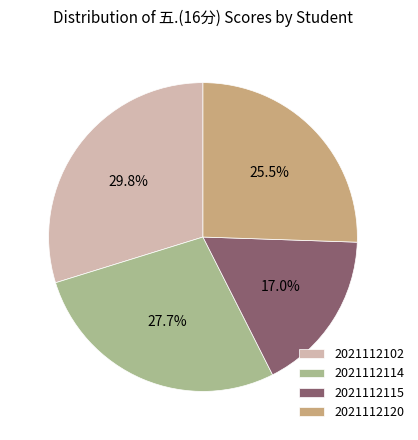

What portion of the pie excludes 2021112115?

83.0%